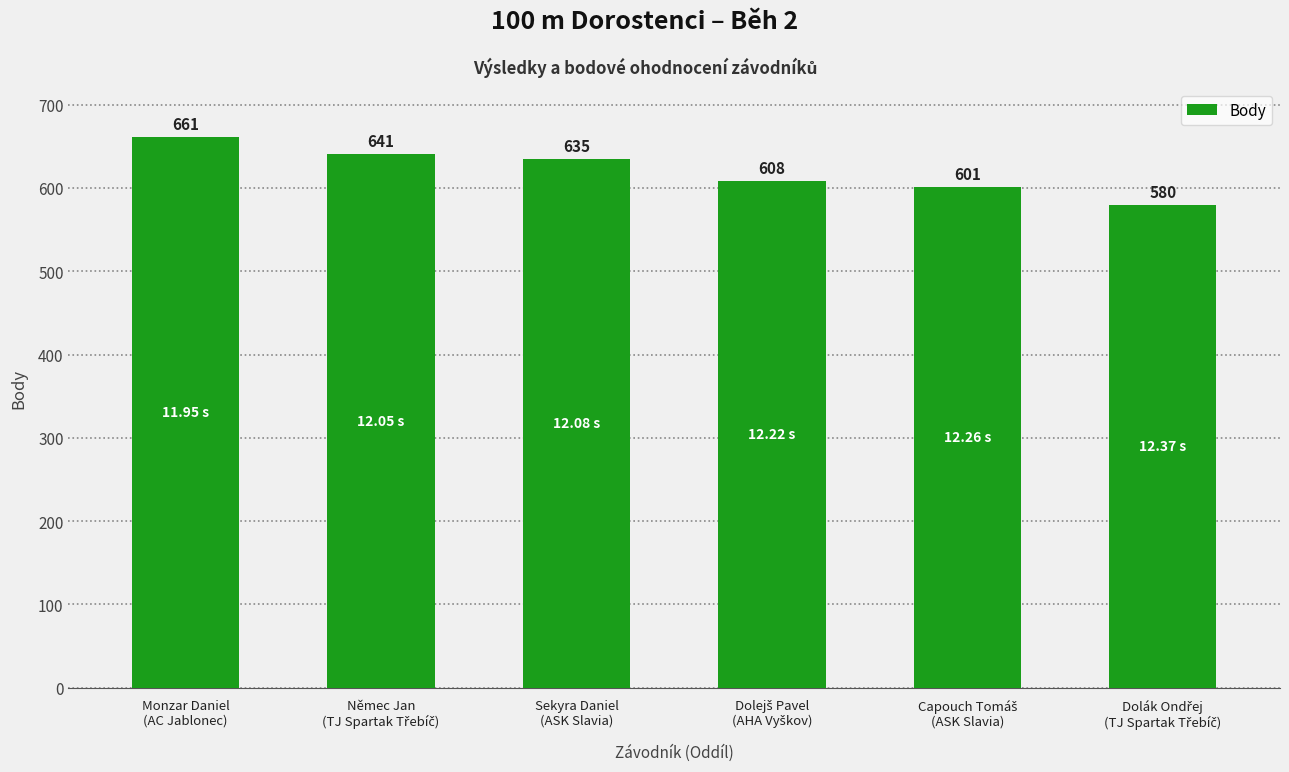

What is the sum of all values?

3726